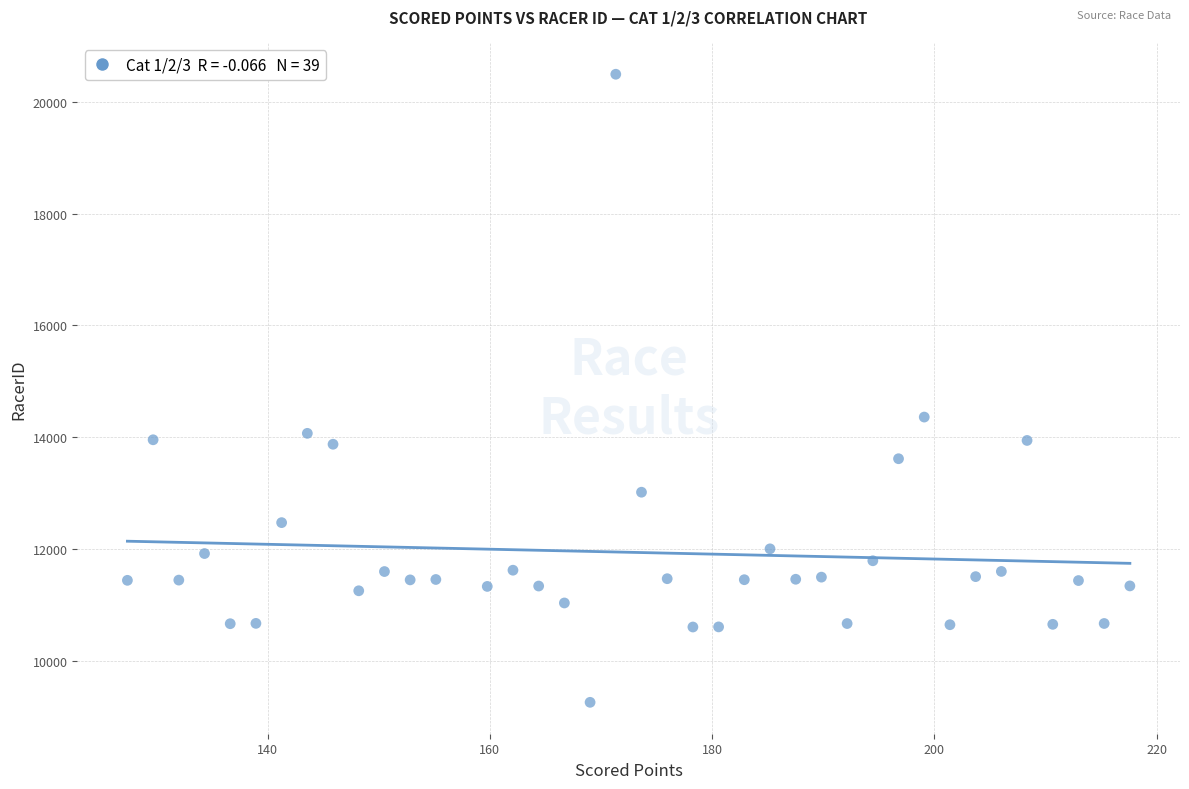

What Y value in the scatter plot is closest to 14876?

14361